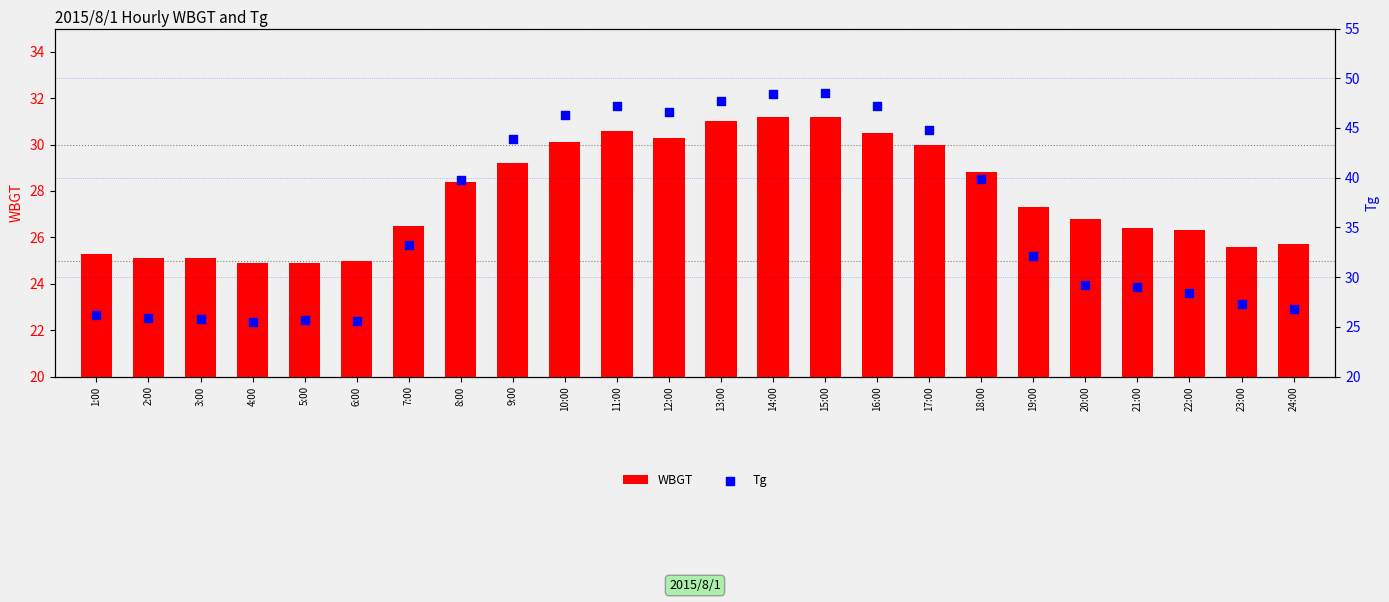

Which series has the largest Y range (max minus min)?

Tg